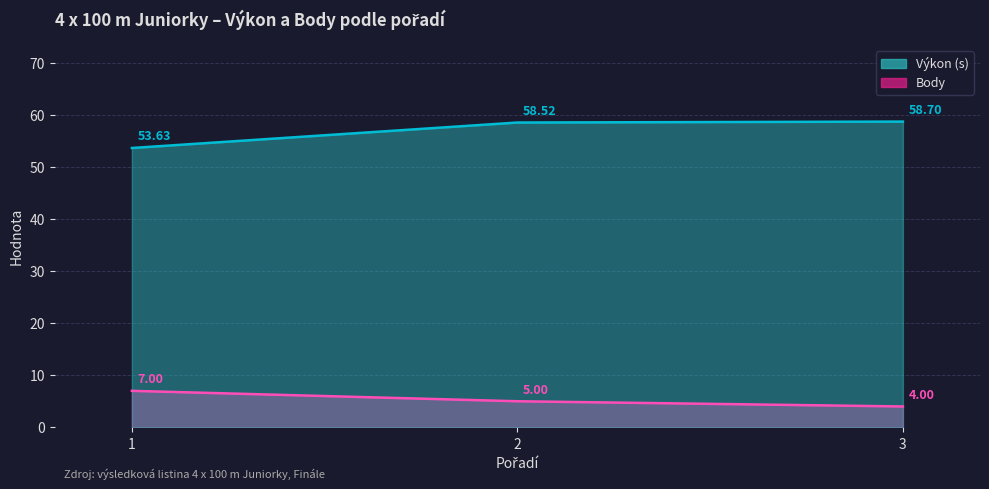

Reading right to left, extract all data points from this chart.

Výkon: 3=58.7	2=58.5	1=53.6
Body: 3=4.0	2=5.0	1=7.0